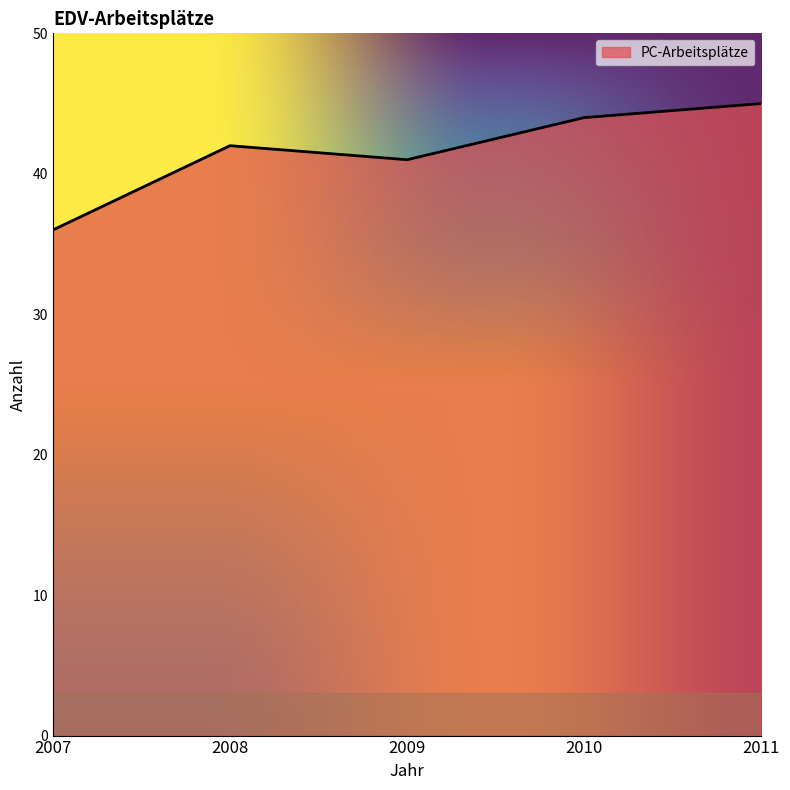

The chart shows a value of 23 at 2011. True or false?

False